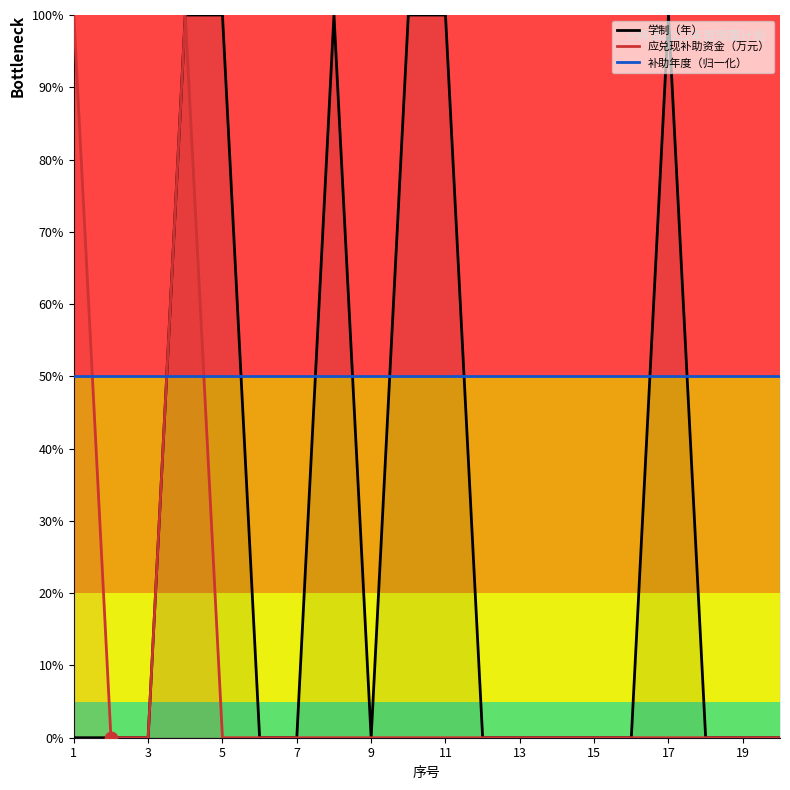

Which series reaches the minimum Y coordinate?

学制（年）